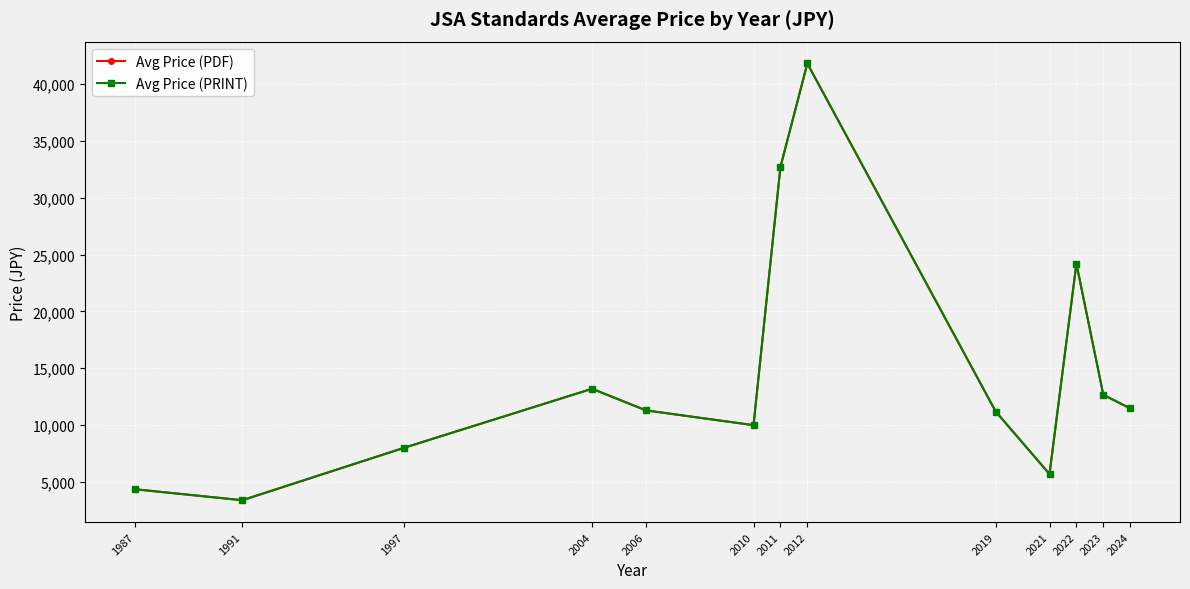

True or false: Avg Price (PDF) and Avg Price (PRINT) cross at least once.

False